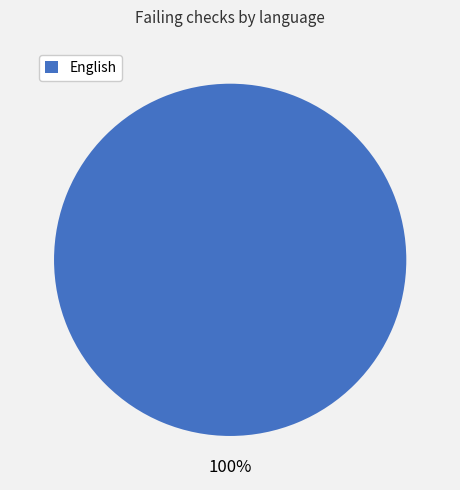

Is there any slice that represents more than half of the pie?

Yes